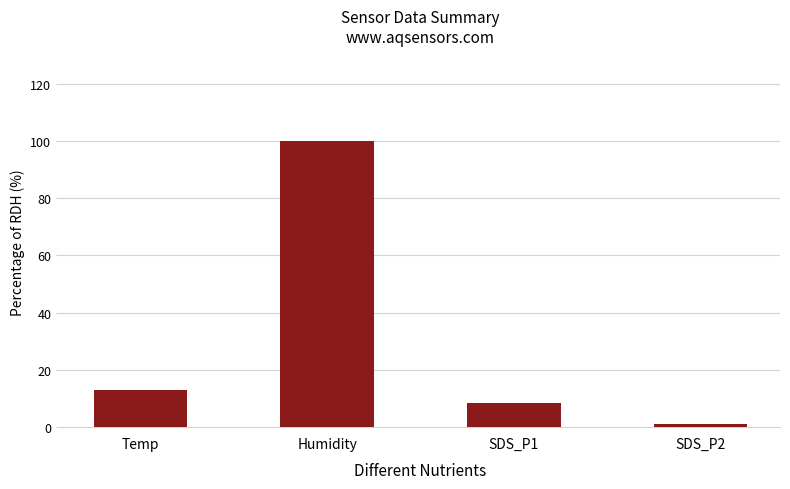

What is the change in value from Temp to SDS_P2?

-11.7